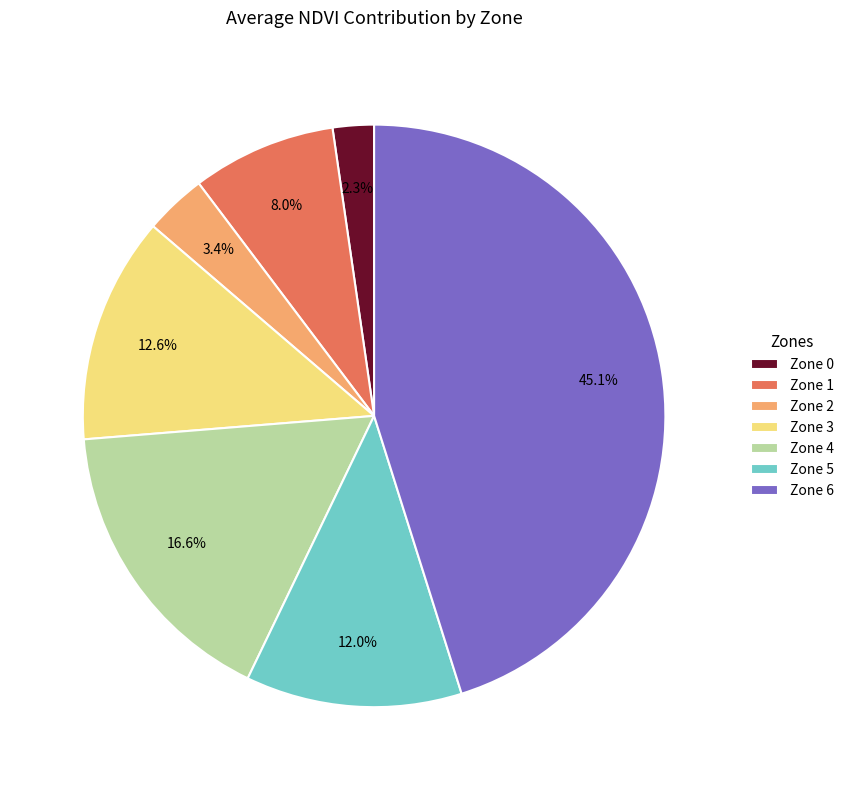

How many segments does this pie chart have?

7